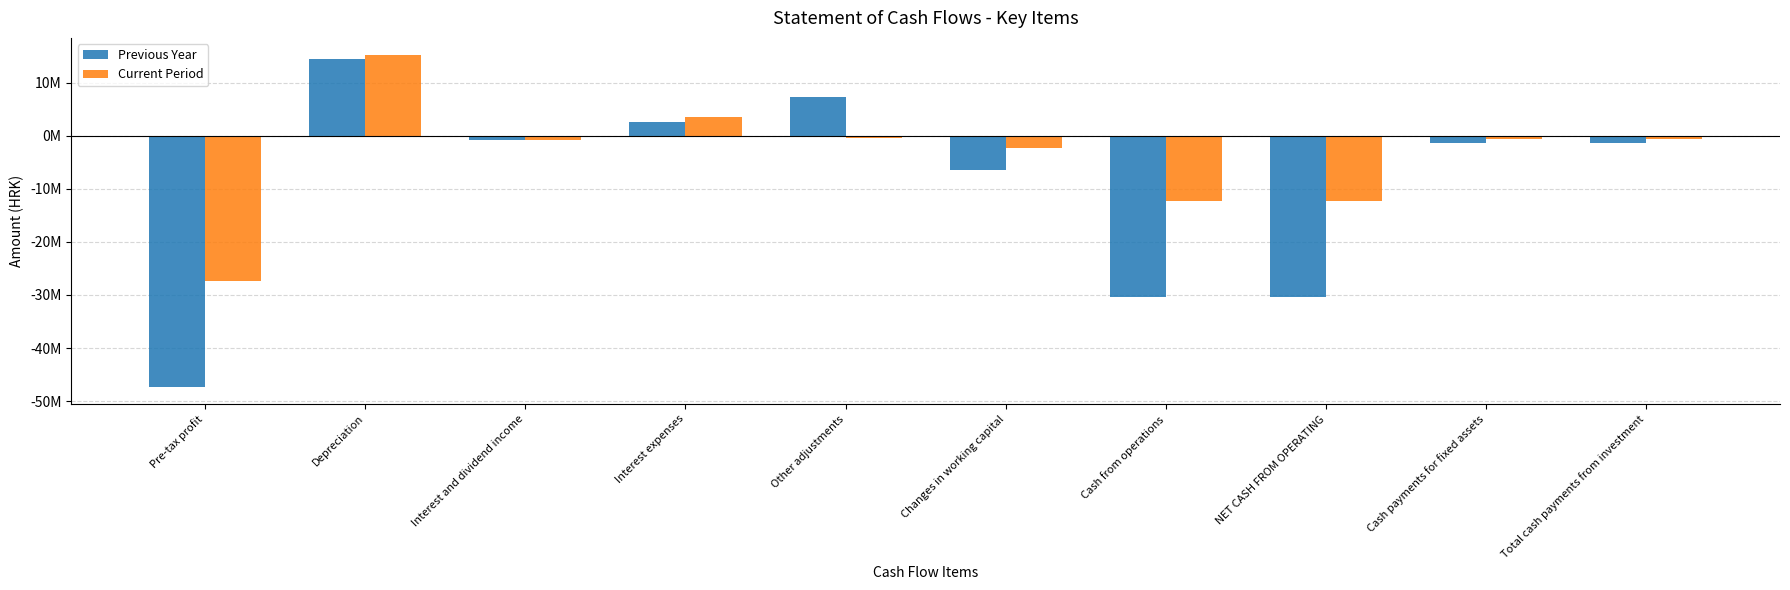

What are all the series names shown in the legend?

Previous Year, Current Period